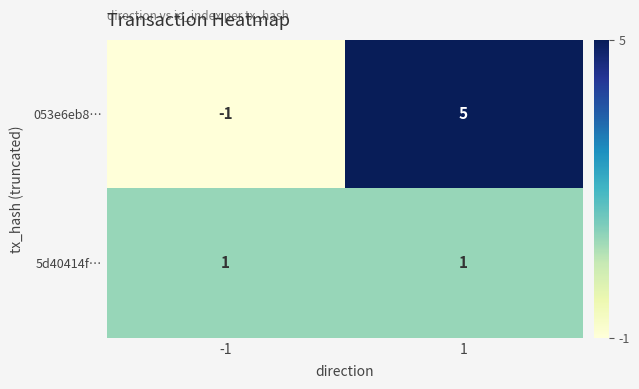

What is the smallest value displayed?

-1